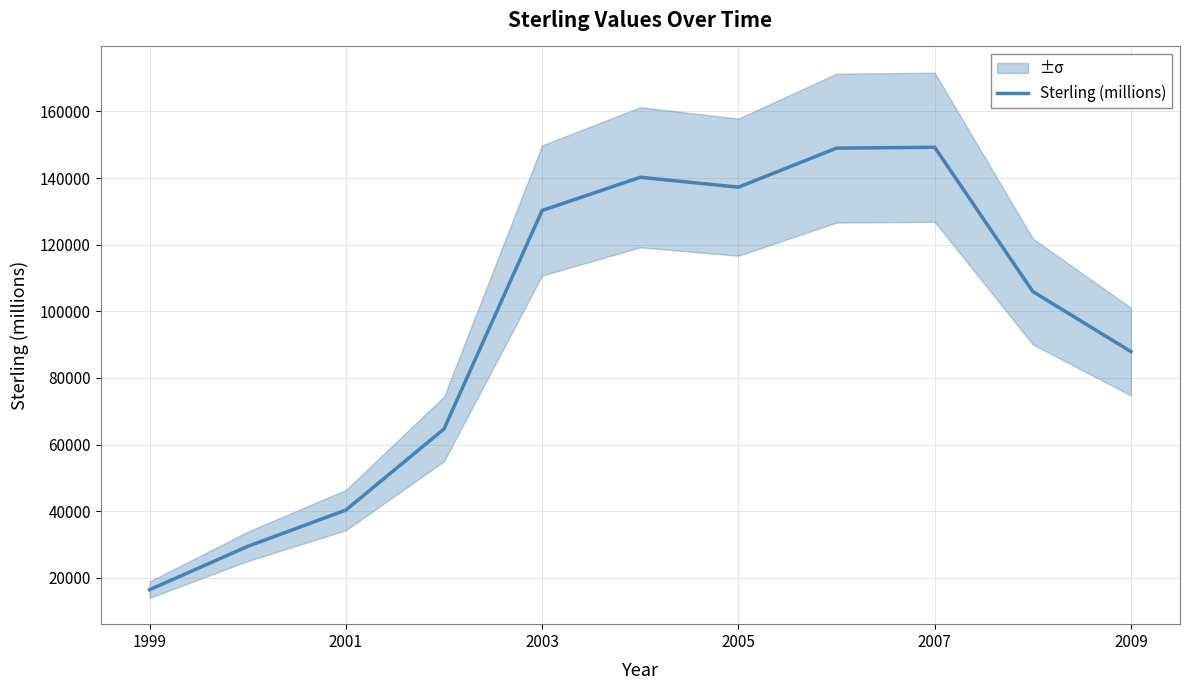

Is this an area chart (filled region under the line)?

No